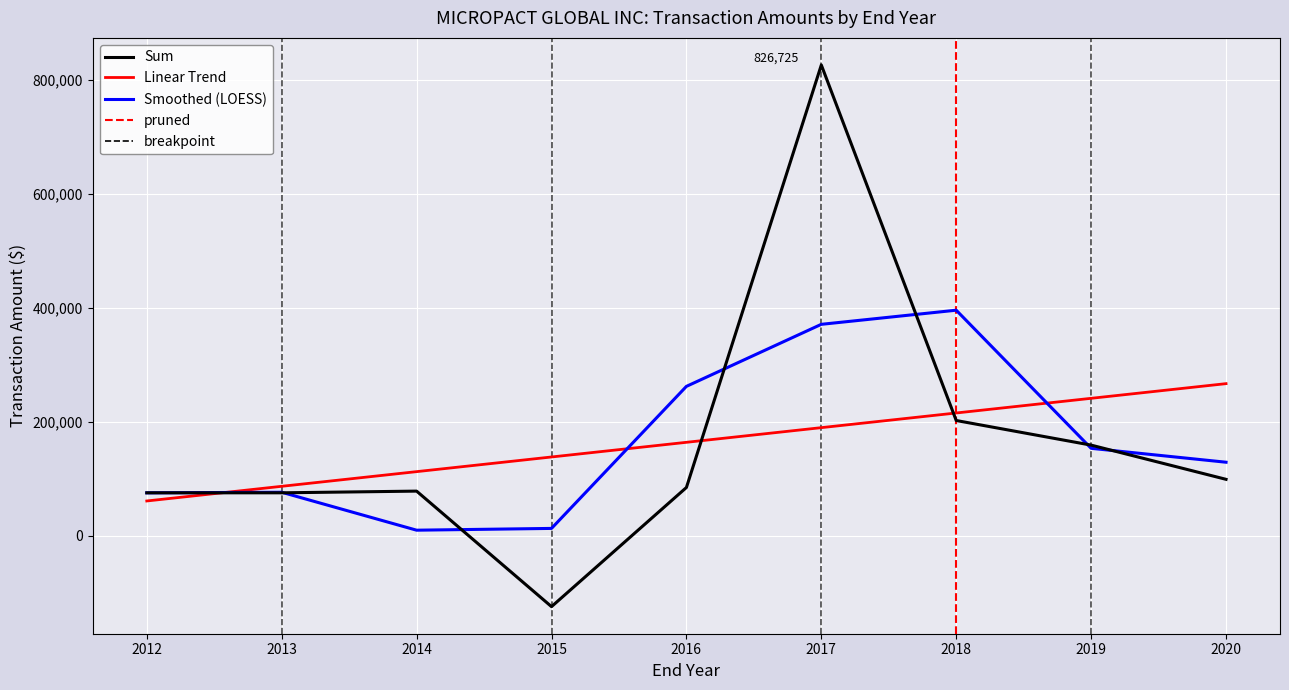

Is the value of Smoothed (LOESS) at 2013 greater than the value of Linear Trend at 2018?

No